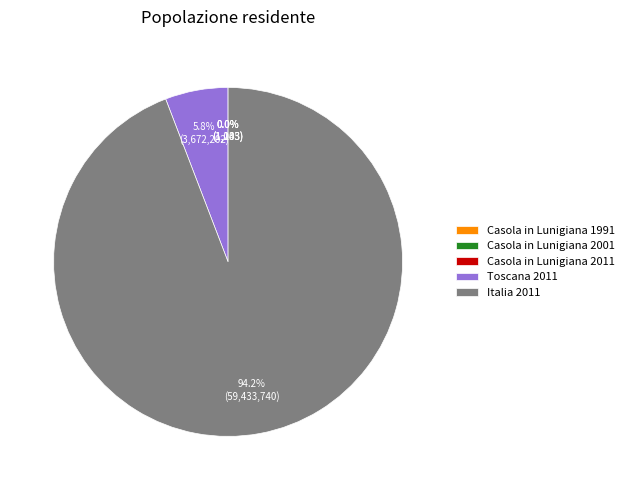

Is there a majority slice in this chart?

Yes